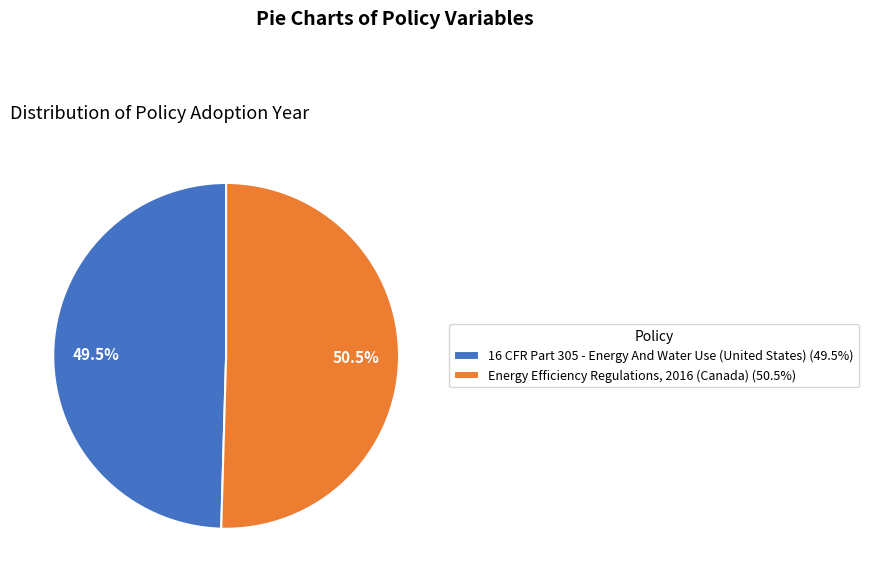

Which has a higher value, 16 CFR Part 305 - Energy And Water Use (United States) or Energy Efficiency Regulations, 2016 (Canada)?

Energy Efficiency Regulations, 2016 (Canada)